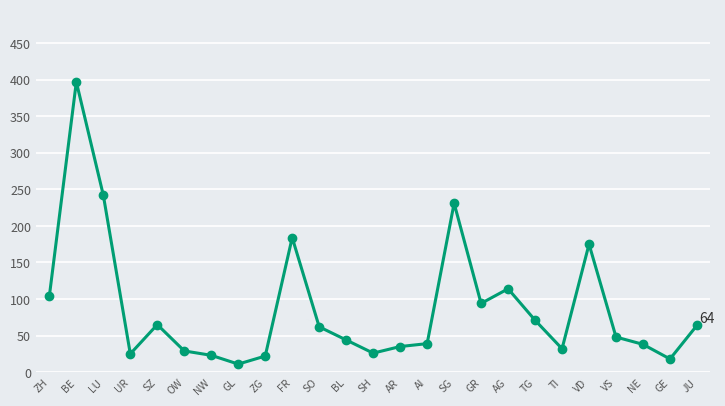

What is the value of the 18th point from the left?

114